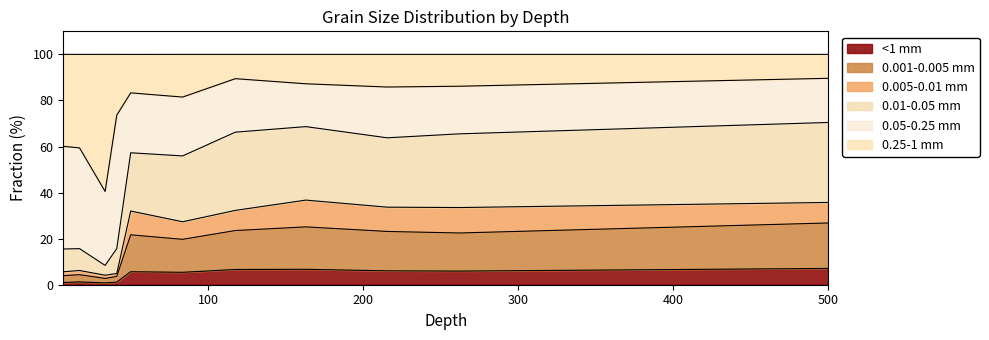

Does the chart have visible grid lines?

No